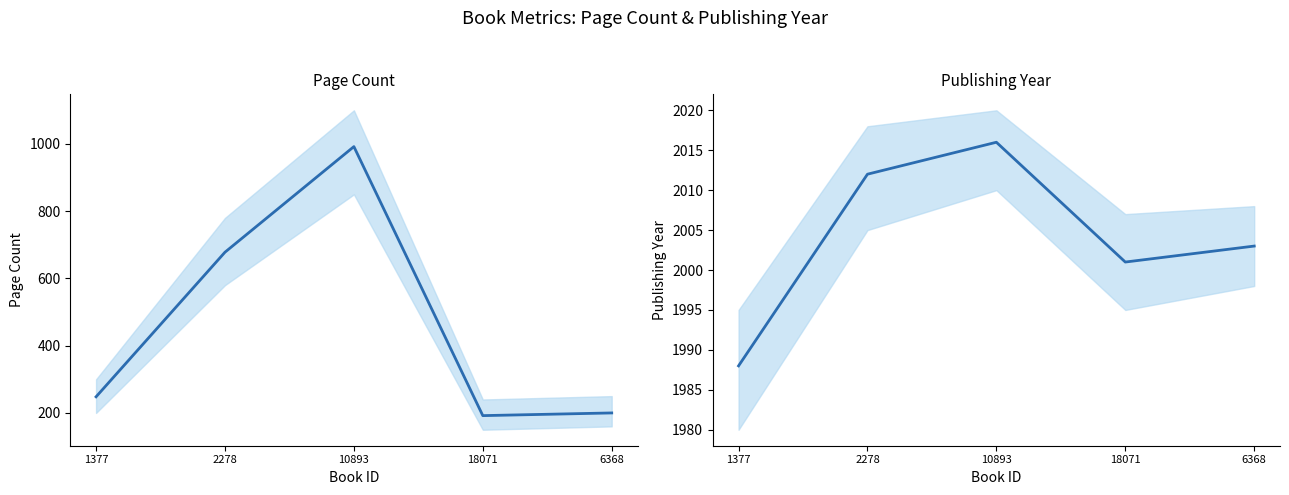

Is it true that publishingYear equals 2969 at 18071?

False